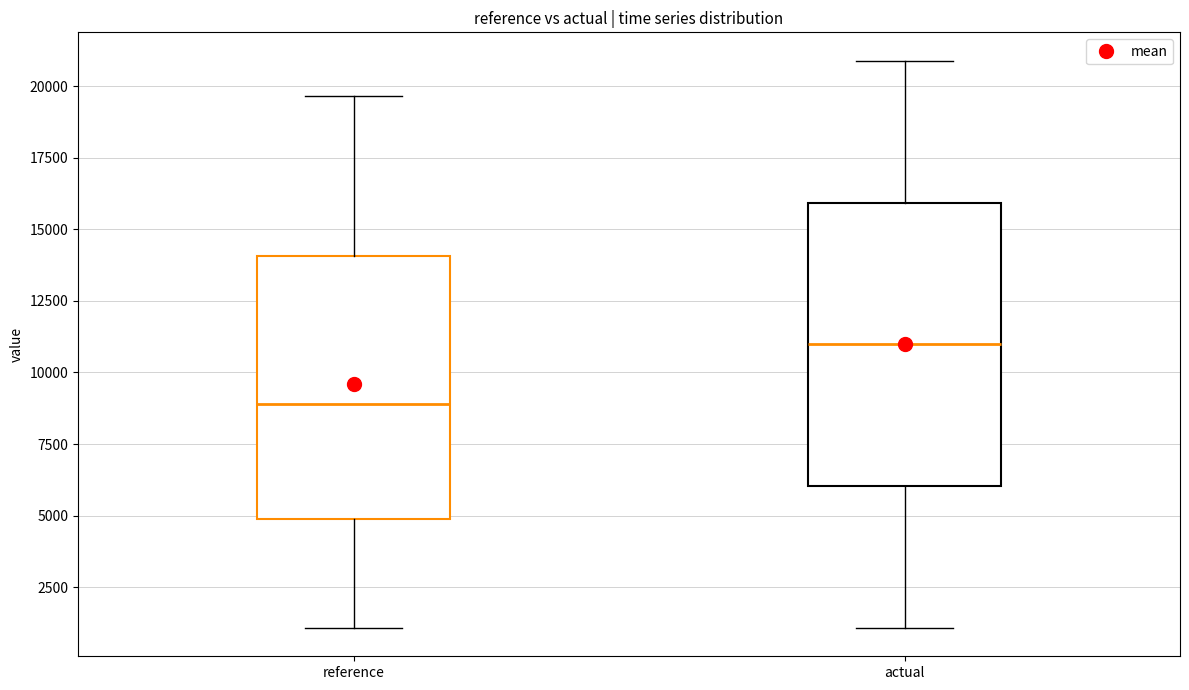

Reading left to right, transcribe this box plot: for each box, give where its median line is, the range the box spans, and where its two whiskers end, as read against the y-axis. The values are not printed on the chart, so give them approximately, as read against the axis.

reference: median 9000, box 5000 to 14000, whiskers 1000 to 19500
actual: median 11000, box 6000 to 16000, whiskers 1000 to 21000